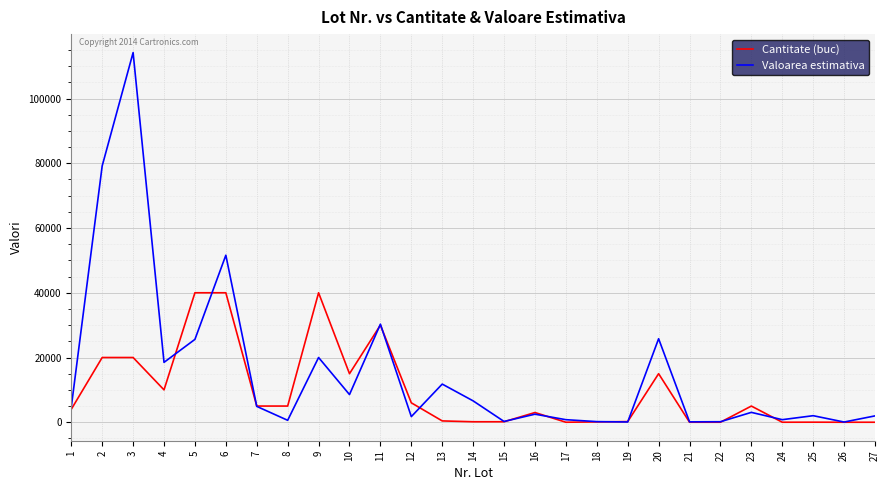

At which label does Valoarea estimativa first exceed 3050?

1